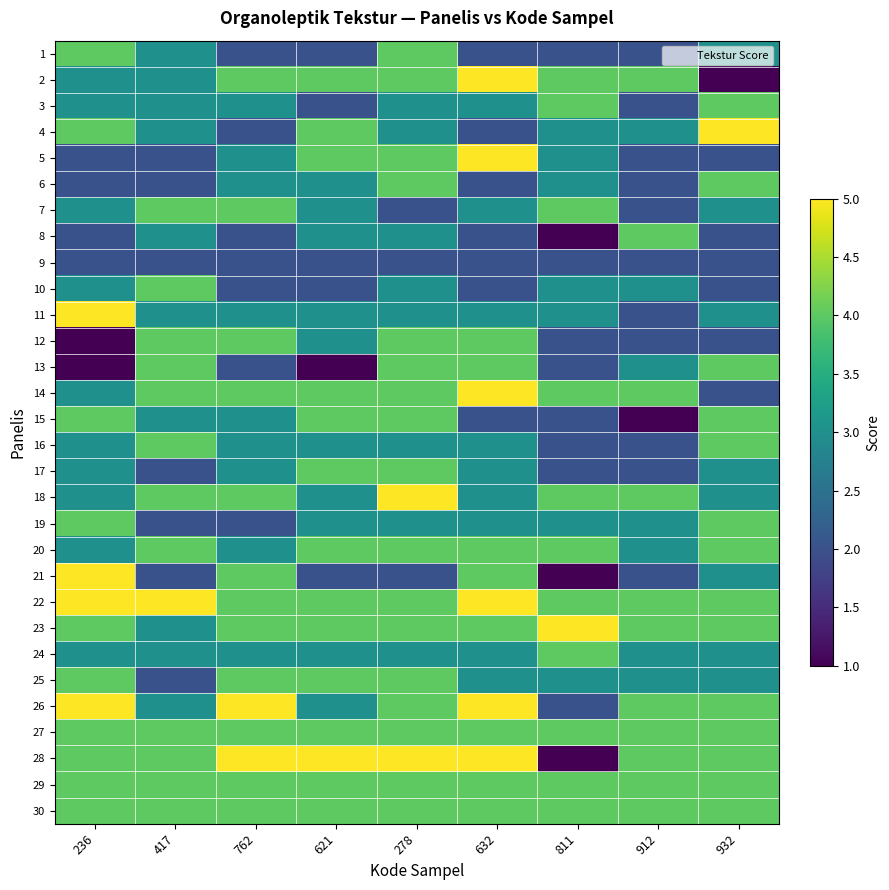

Reading left to right, what are all the values shown in this chart?

1: 236=4	417=3	762=2	621=2	278=4	632=2	811=2	912=2	932=3
2: 236=3	417=3	762=4	621=4	278=4	632=5	811=4	912=4	932=1
3: 236=3	417=3	762=3	621=2	278=3	632=3	811=4	912=2	932=4
4: 236=4	417=3	762=2	621=4	278=3	632=2	811=3	912=3	932=5
5: 236=2	417=2	762=3	621=4	278=4	632=5	811=3	912=2	932=2
6: 236=2	417=2	762=3	621=3	278=4	632=2	811=3	912=2	932=4
7: 236=3	417=4	762=4	621=3	278=2	632=3	811=4	912=2	932=3
8: 236=2	417=3	762=2	621=3	278=3	632=2	811=1	912=4	932=2
9: 236=2	417=2	762=2	621=2	278=2	632=2	811=2	912=2	932=2
10: 236=3	417=4	762=2	621=2	278=3	632=2	811=3	912=3	932=2
11: 236=5	417=3	762=3	621=3	278=3	632=3	811=3	912=2	932=3
12: 236=1	417=4	762=4	621=3	278=4	632=4	811=2	912=2	932=2
13: 236=1	417=4	762=2	621=1	278=4	632=4	811=2	912=3	932=4
14: 236=3	417=4	762=4	621=4	278=4	632=5	811=4	912=4	932=2
15: 236=4	417=3	762=3	621=4	278=4	632=2	811=2	912=1	932=4
16: 236=3	417=4	762=3	621=3	278=3	632=3	811=2	912=2	932=4
17: 236=3	417=2	762=3	621=4	278=4	632=3	811=2	912=2	932=3
18: 236=3	417=4	762=4	621=3	278=5	632=3	811=4	912=4	932=3
19: 236=4	417=2	762=2	621=3	278=3	632=3	811=3	912=3	932=4
20: 236=3	417=4	762=3	621=4	278=4	632=4	811=4	912=3	932=4
21: 236=5	417=2	762=4	621=2	278=2	632=4	811=1	912=2	932=3
22: 236=5	417=5	762=4	621=4	278=4	632=5	811=4	912=4	932=4
23: 236=4	417=3	762=4	621=4	278=4	632=4	811=5	912=4	932=4
24: 236=3	417=3	762=3	621=3	278=3	632=3	811=4	912=3	932=3
25: 236=4	417=2	762=4	621=4	278=4	632=3	811=3	912=3	932=3
26: 236=5	417=3	762=5	621=3	278=4	632=5	811=2	912=4	932=4
27: 236=4	417=4	762=4	621=4	278=4	632=4	811=4	912=4	932=4
28: 236=4	417=4	762=5	621=5	278=5	632=5	811=1	912=4	932=4
29: 236=4	417=4	762=4	621=4	278=4	632=4	811=4	912=4	932=4
30: 236=4	417=4	762=4	621=4	278=4	632=4	811=4	912=4	932=4